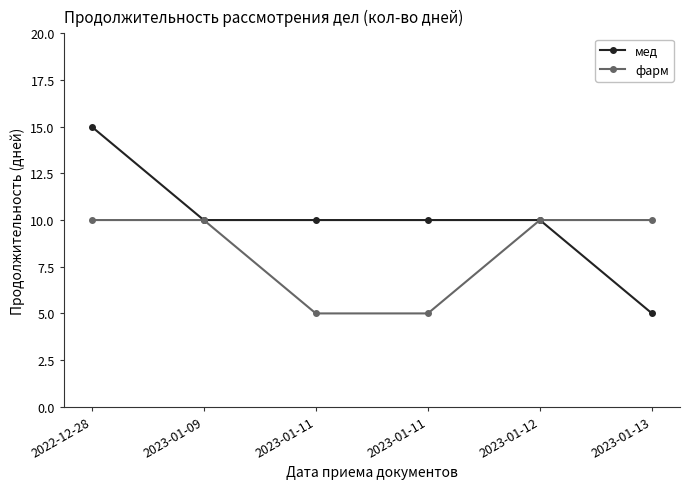

What are all the series names shown in the legend?

мед, фарм